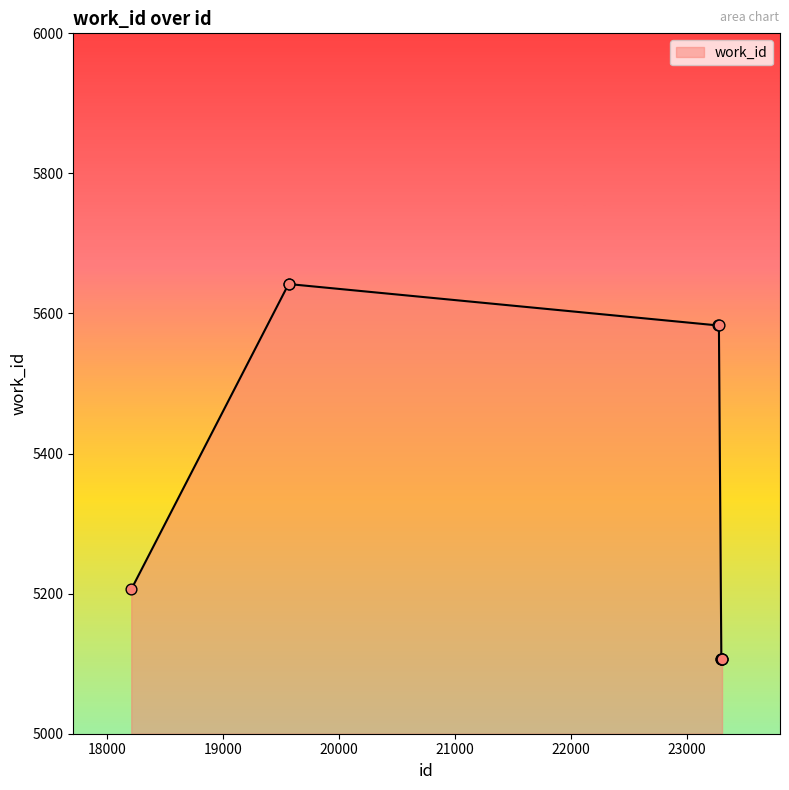

What is the difference between the maximum and minimum values?

535